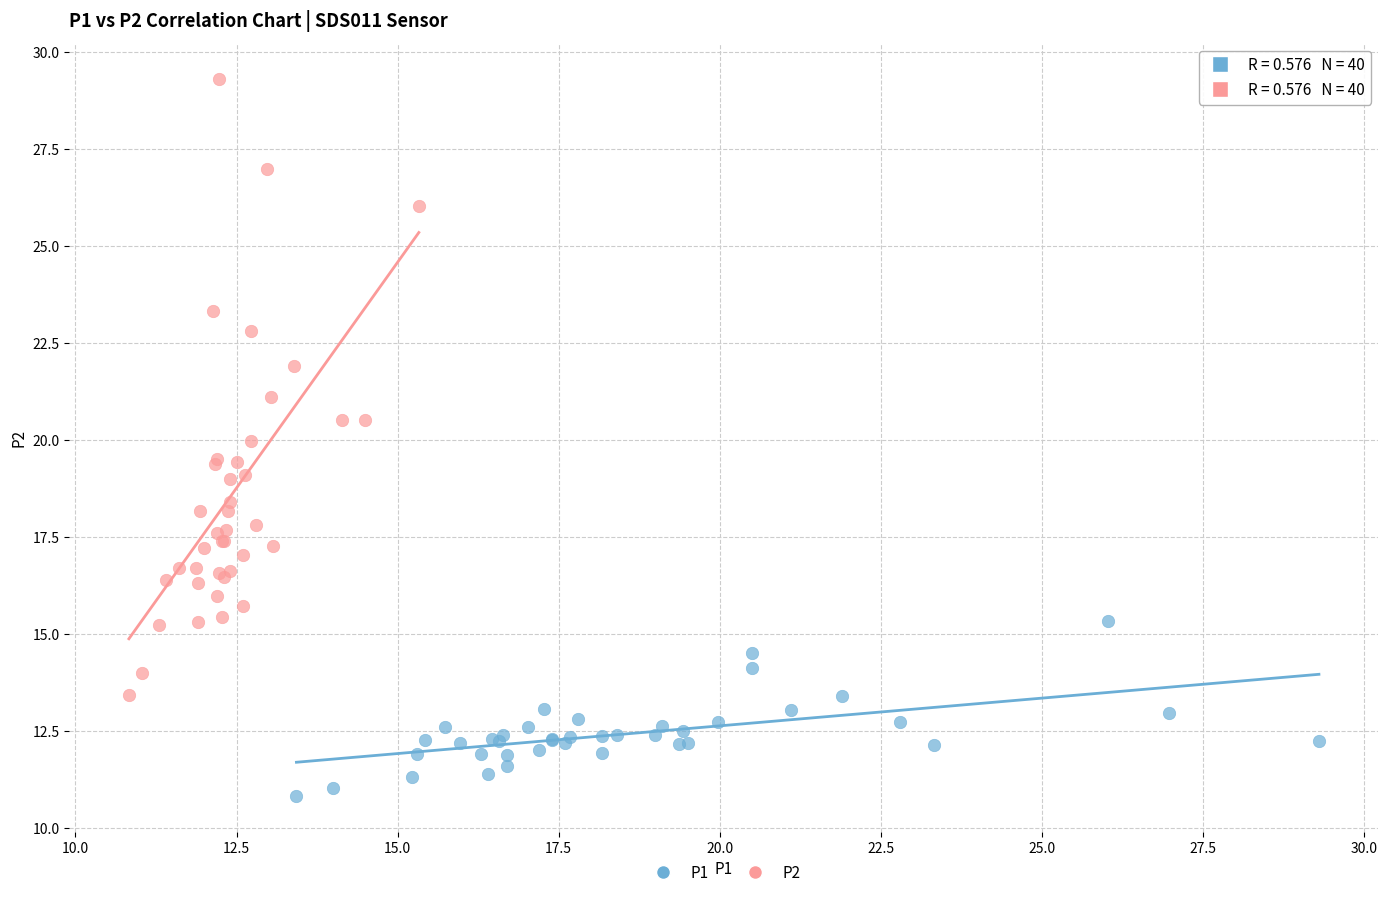

Which series contains the lowest Y value?

P1